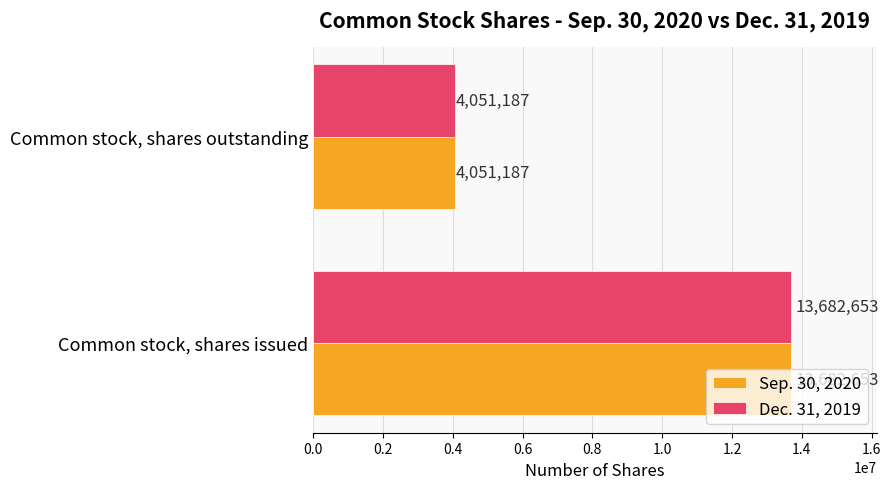

List the labels in order of Sep. 30, 2020 value, smallest first.

Common stock, shares outstanding, Common stock, shares issued